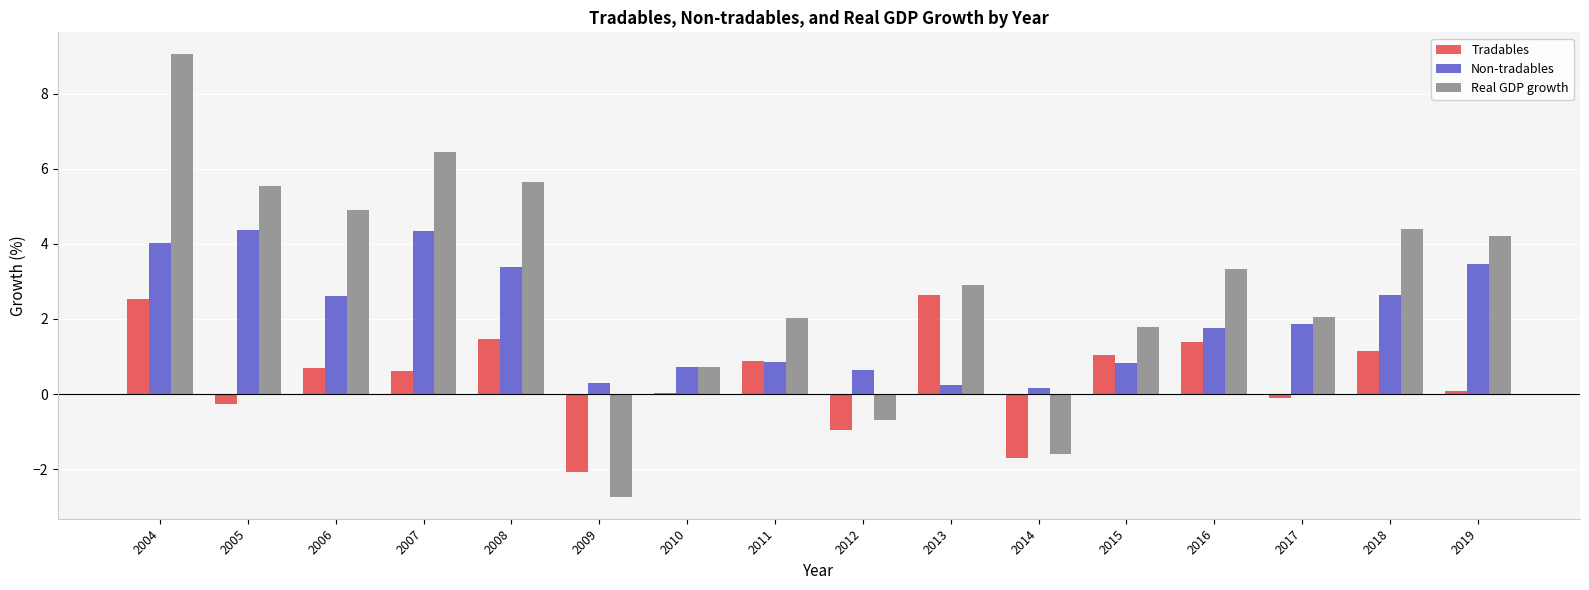

At 2019, list the series in order from smallest to largest.

Tradables, Non-tradables, Real GDP growth